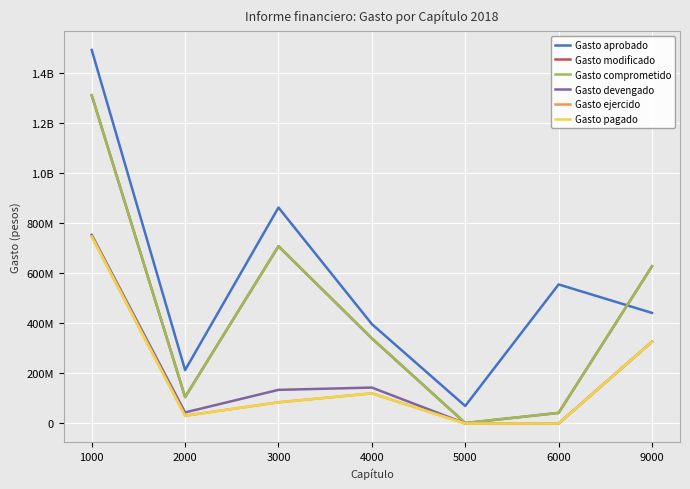

Between 4000 and 5000, which series saw the biggest shift?

Gasto modificado